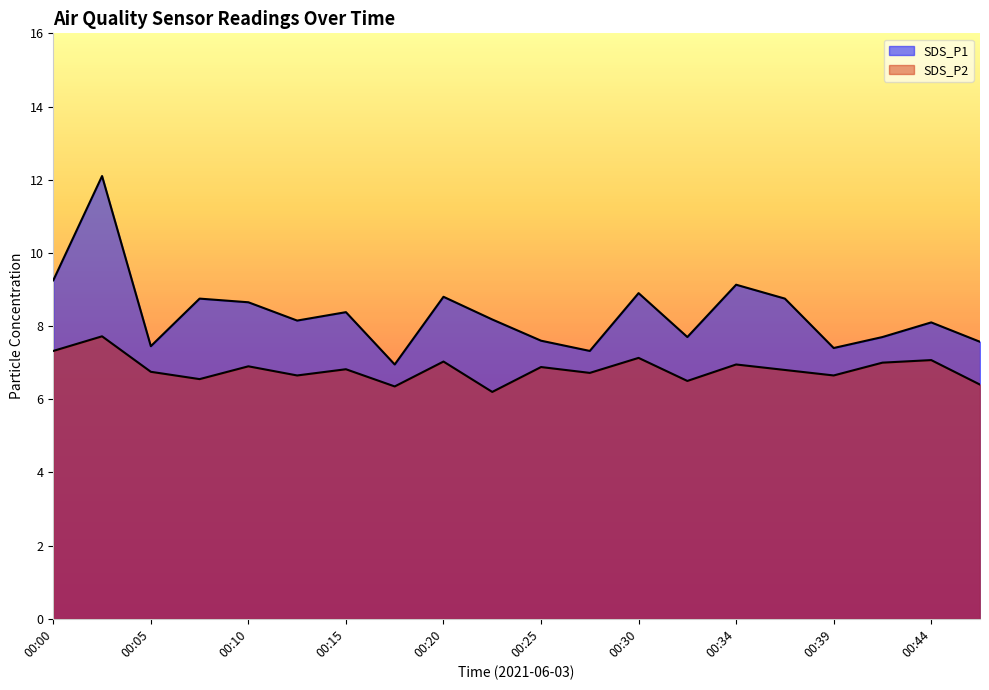

What is the sum of the SDS_P2 values at 00:32 and 00:03?

14.2